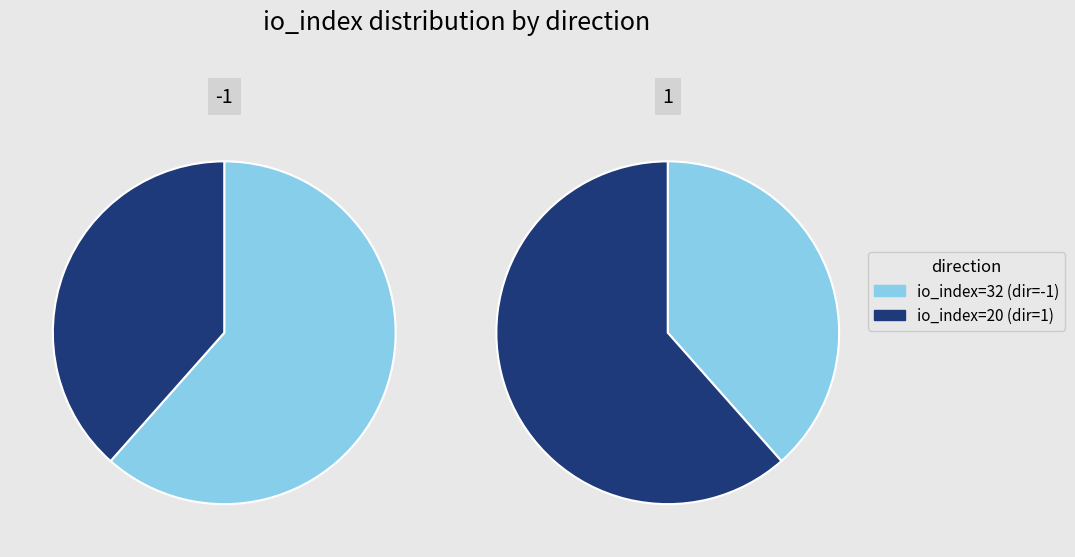

What is the change in value from values to 1?

-12